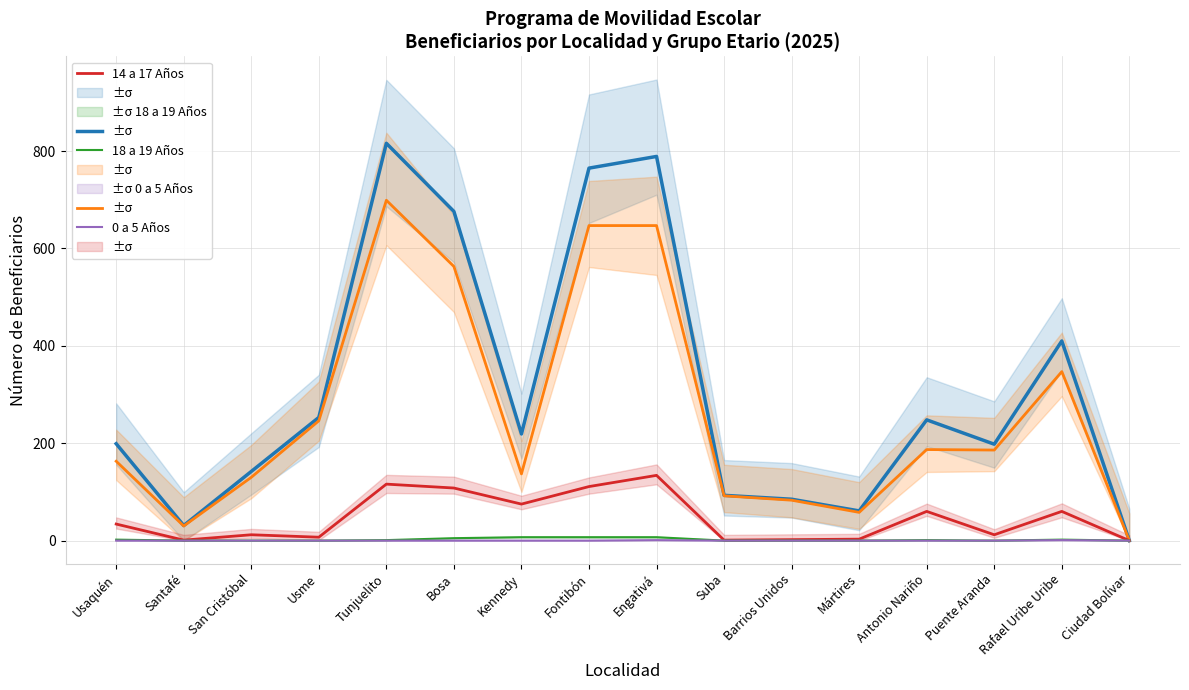

Where is 6 a 13 Años nearest to the value 349?

Rafael Uribe Uribe